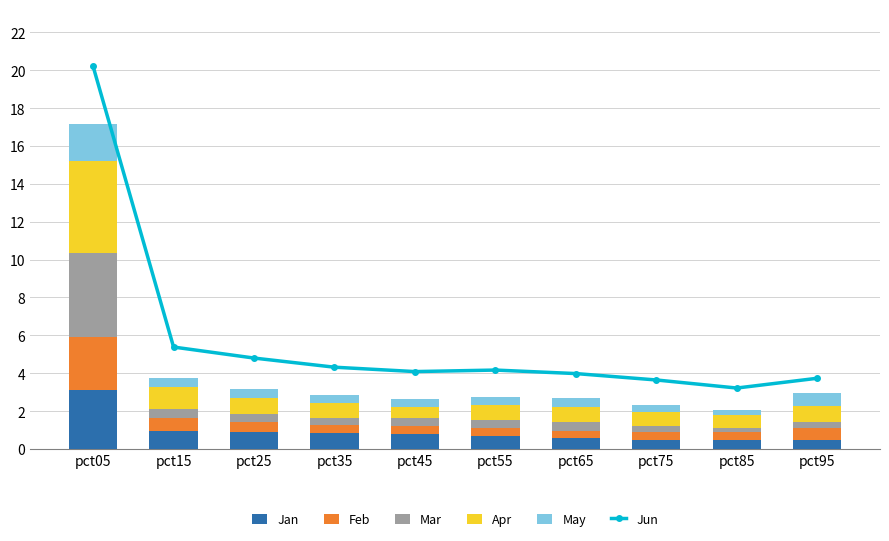

Is it true that Feb equals 0.2 at pct65?

False